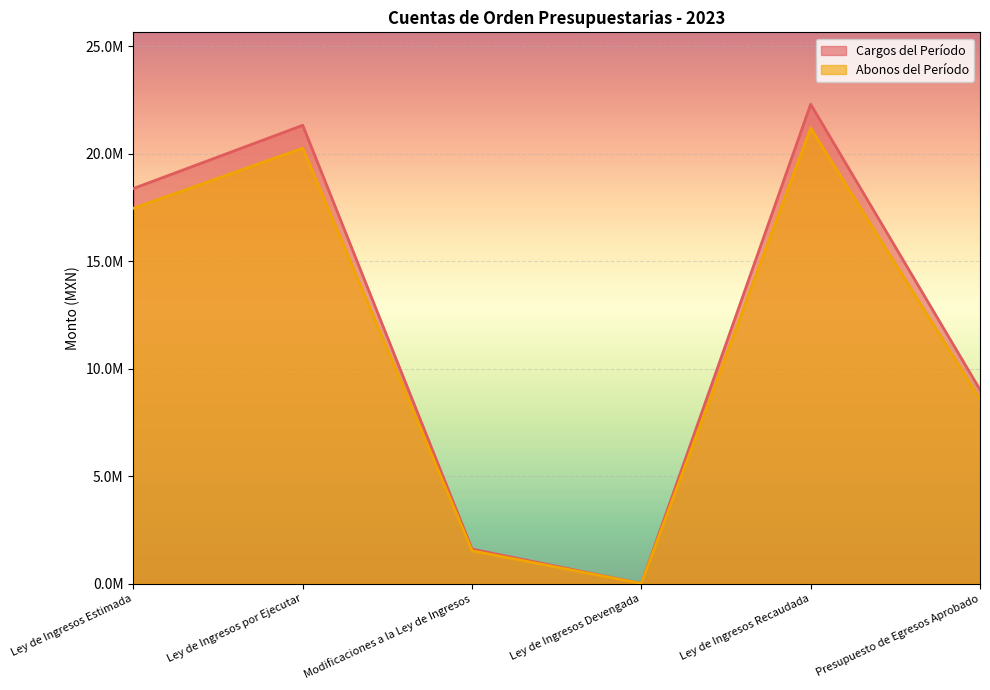

Reading left to right, list all the values displayed in this chart.

Cargos del Período: Ley de Ingresos Estimada=18378391.9	Ley de Ingresos por Ejecutar=21320585.3	Modificaciones a la Ley de Ingresos=1602526.6	Ley de Ingresos Devengada=0.0	Ley de Ingresos Recaudada=22299762.5	Presupuesto de Egresos Aprobado=9017354.4
Abonos del Período: Ley de Ingresos Estimada=17459472.3	Ley de Ingresos por Ejecutar=20254556.0	Modificaciones a la Ley de Ingresos=1522400.3	Ley de Ingresos Devengada=0.0	Ley de Ingresos Recaudada=21184774.4	Presupuesto de Egresos Aprobado=8566486.7